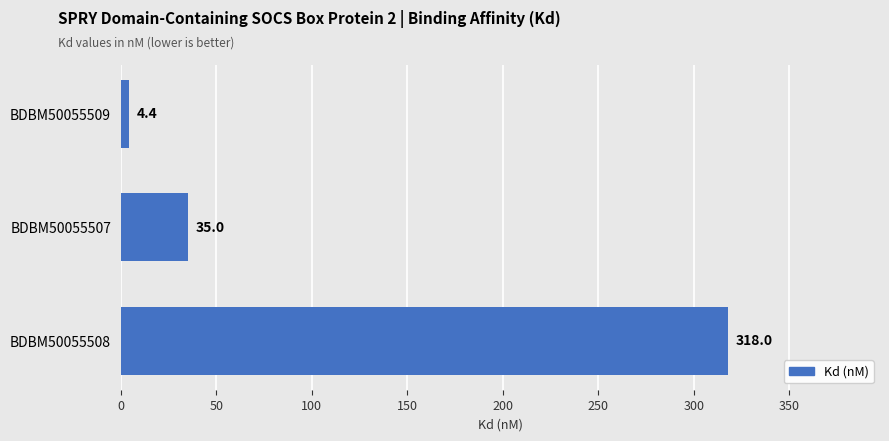

Which category has the lowest value across all series?

BDBM50055509